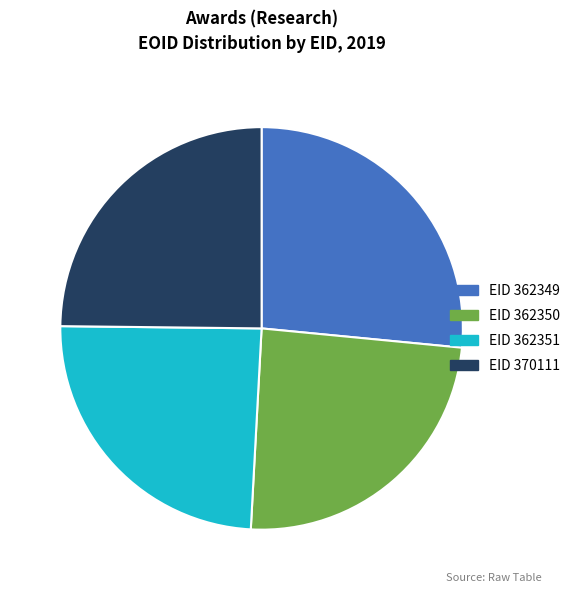

Does any single category account for the majority?

No